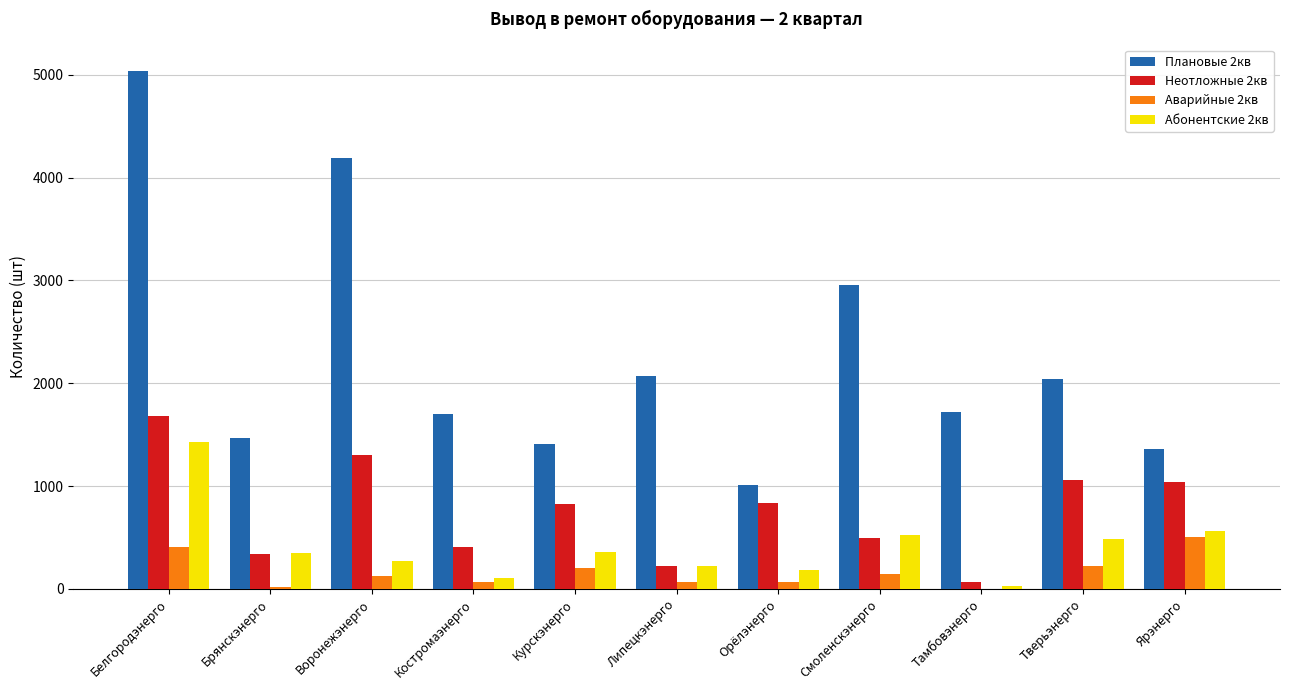

What is the total value across all series at Тамбовэнерго?

1819